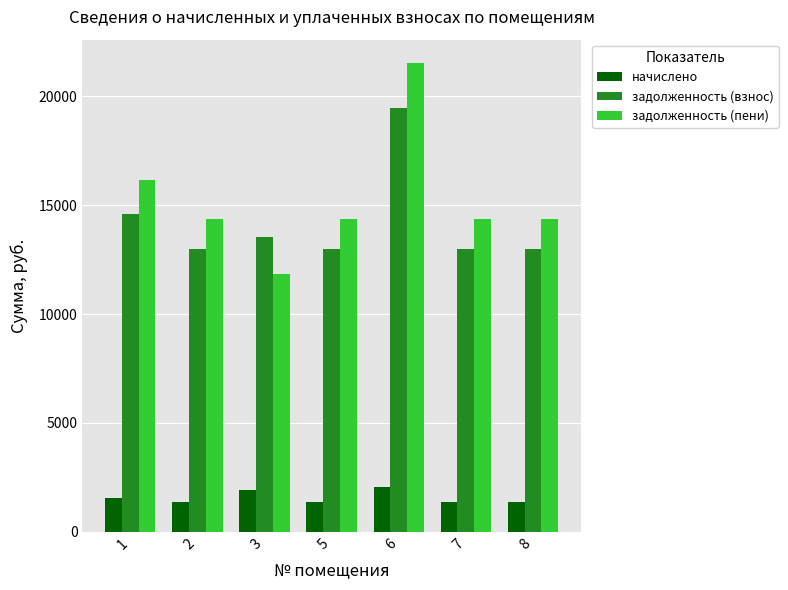

At which label is задолженность (пени) closest to 16690?

1